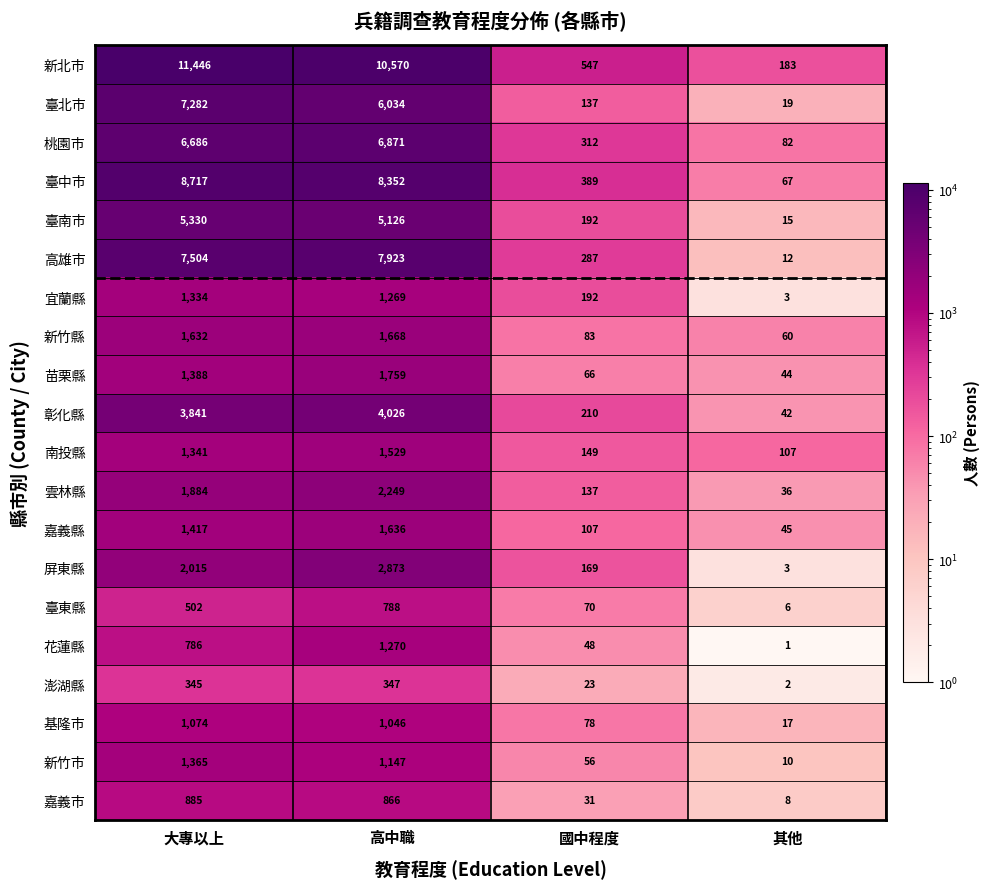

At 高中職, list the series in order from largest to smallest.

新北市, 臺中市, 高雄市, 桃園巿, 臺北市, 臺南市, 彰化縣, 屏東縣, 雲林縣, 苗栗縣, 新竹縣, 嘉義縣, 南投縣, 花蓮縣, 宜蘭縣, 新竹市, 基隆市, 嘉義市, 臺東縣, 澎湖縣